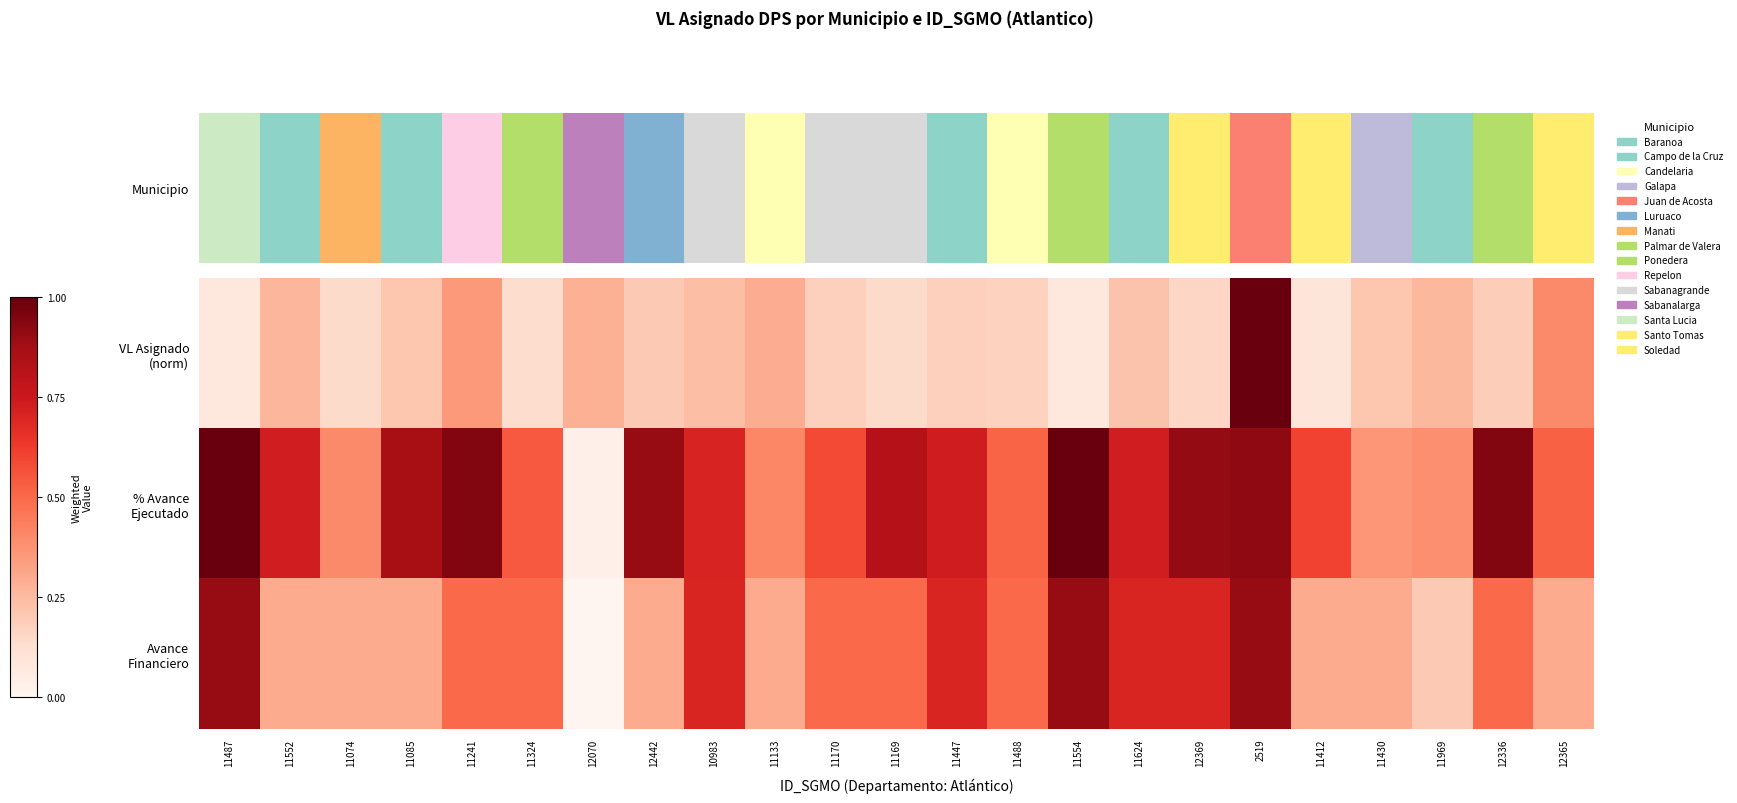

Which series has the widest spread of values?

% Avance Ejecutado